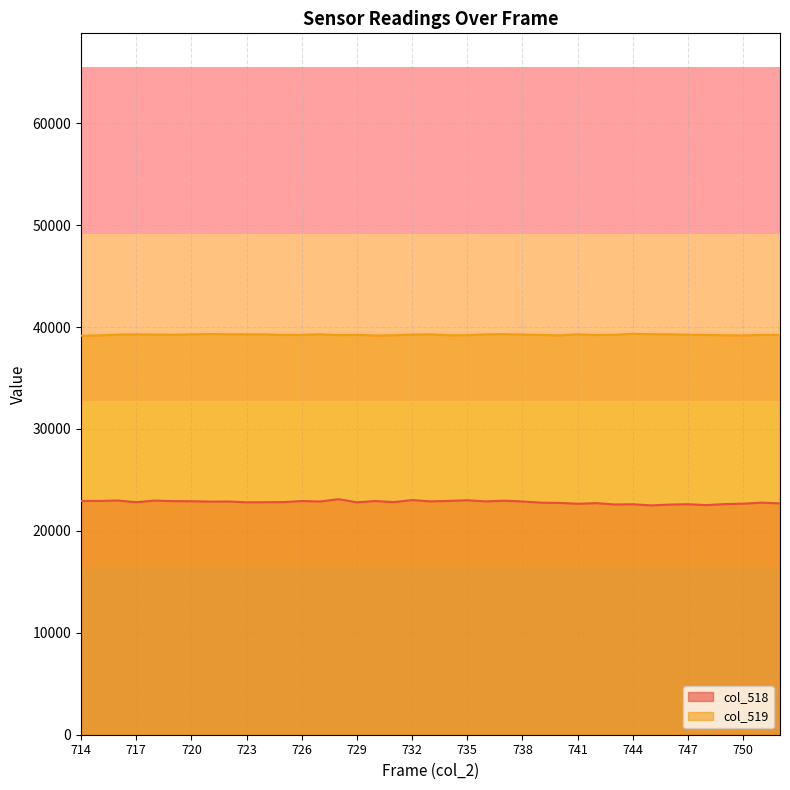

In col_519, how many points are higher than both neighbors (excluding endpoints)?

8